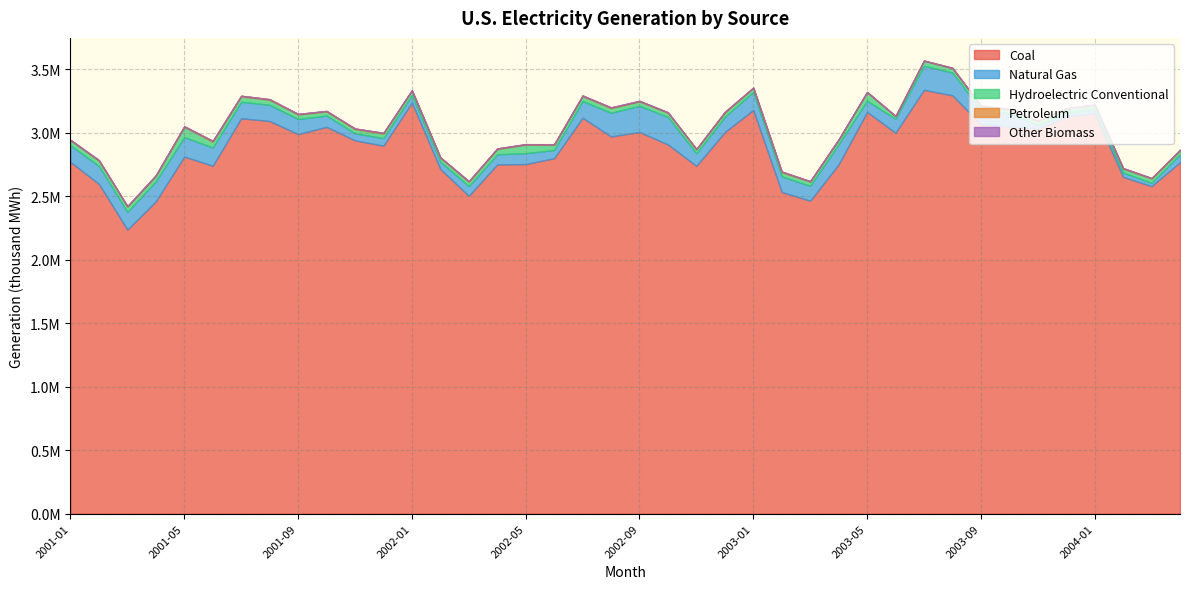

At which category does Natural Gas reach its first local peak?

2001-02